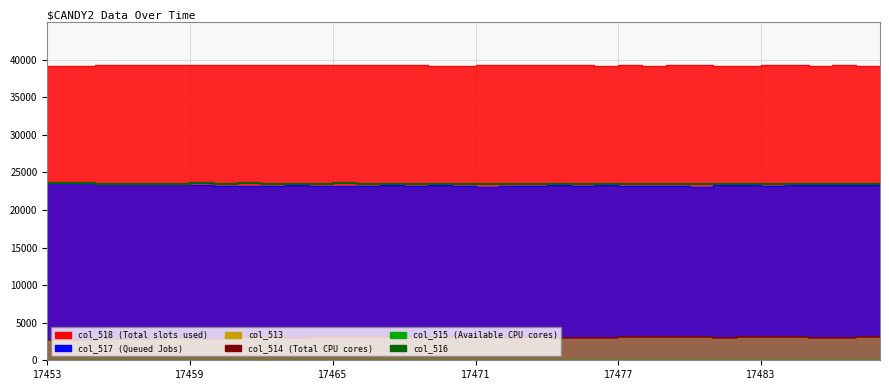

What value does the col_516 series have at 22?

23473